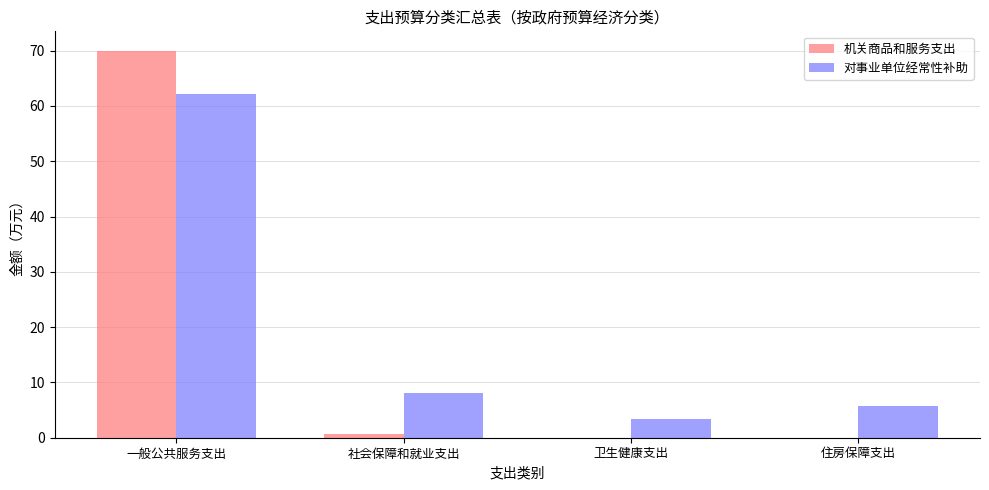

What is the total value across all series at 一般公共服务支出?

132.2